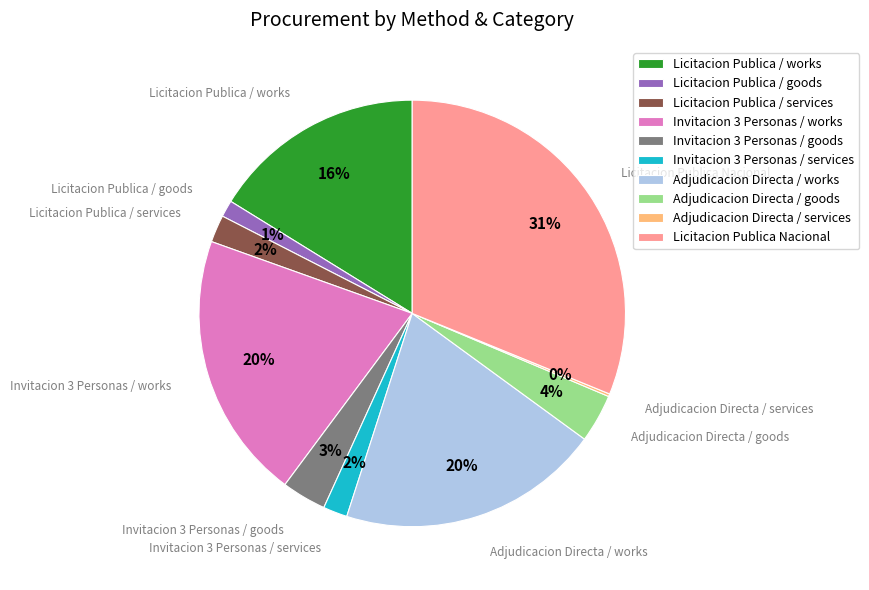

To the nearest percent, what percentage of the pie is Adjudicacion Directa / works?

20%